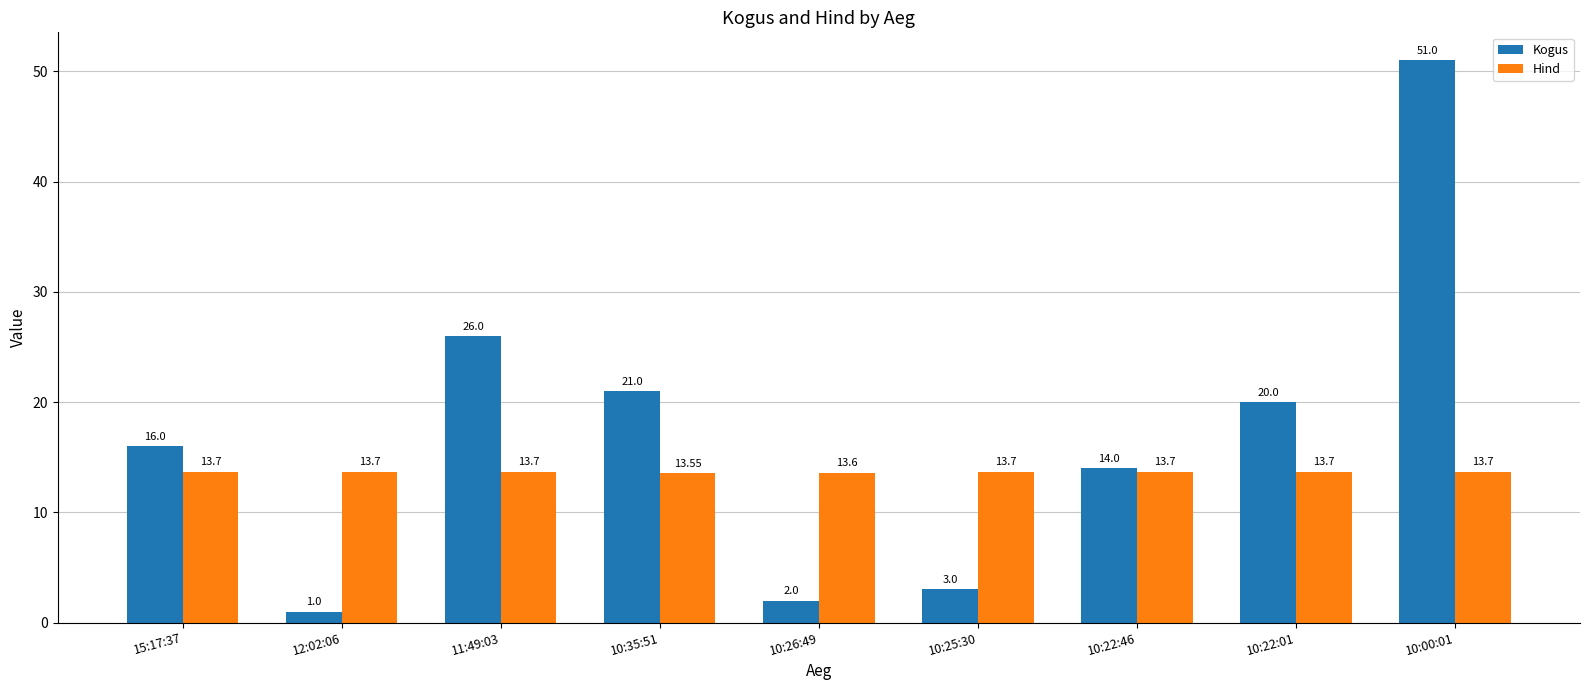

What is the sum of the Kogus values at 10:26:49 and 12:02:06?

3.0